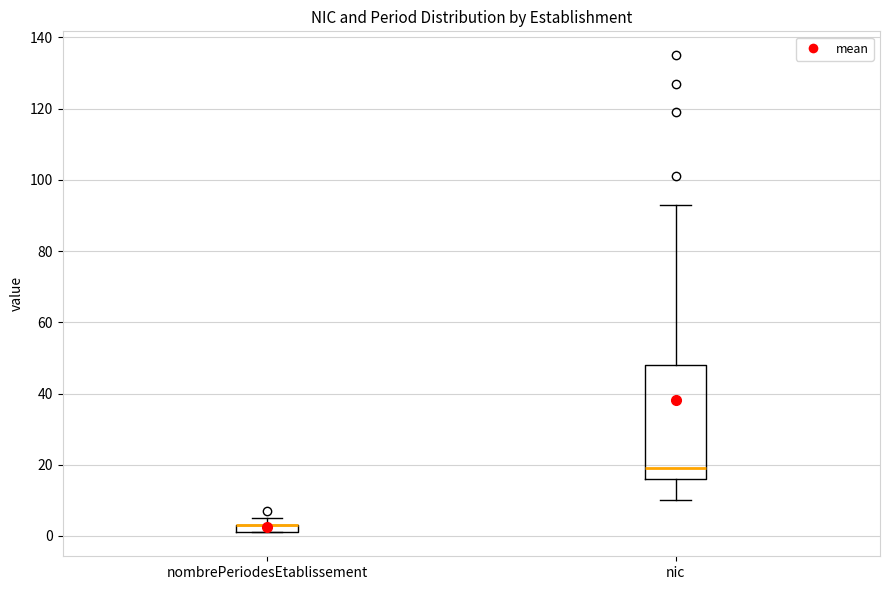

Where is the lower edge of the box for nombrePeriodesEtablissement on the y-axis? The values are not printed on the chart, so give them approximately, as read against the axis.

2